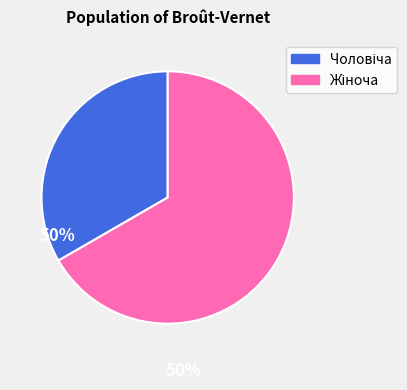

Does any single category account for the majority?

Yes